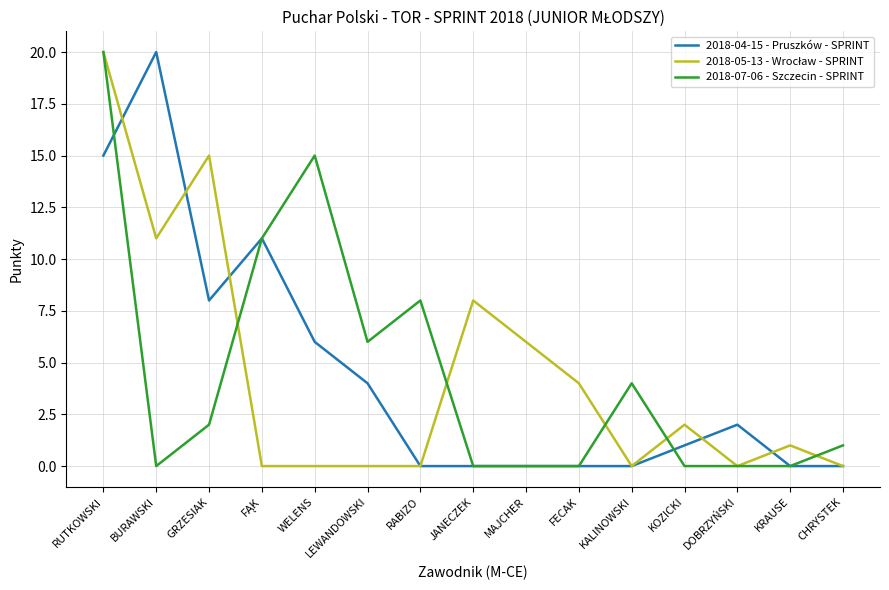

At how many categories does at least one series exceed 7?

7